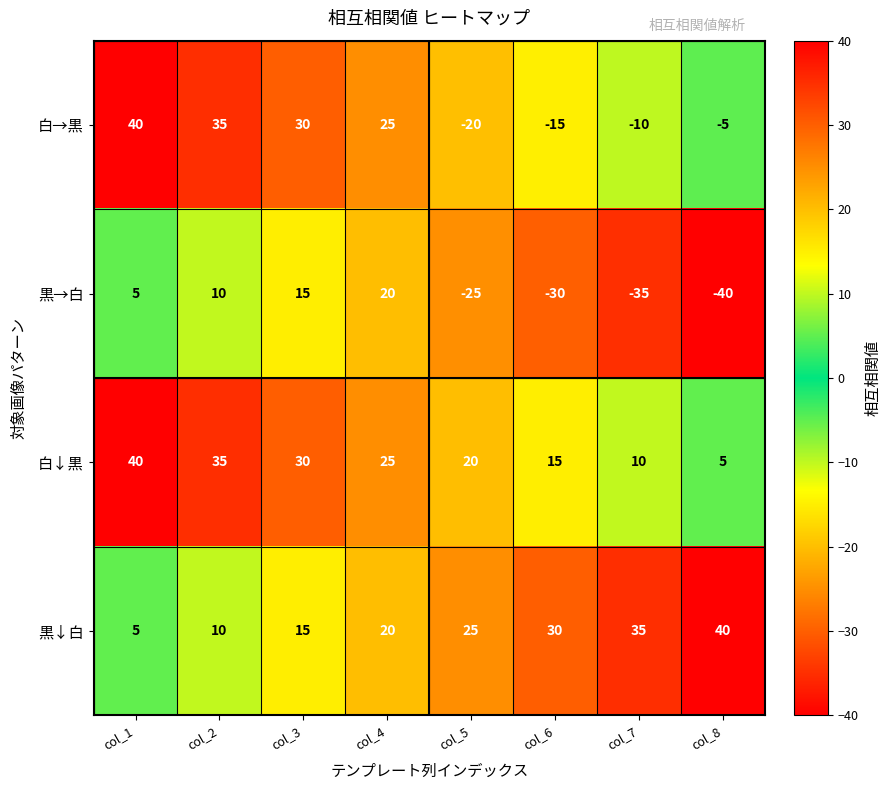

How many series are shown in this chart?

4